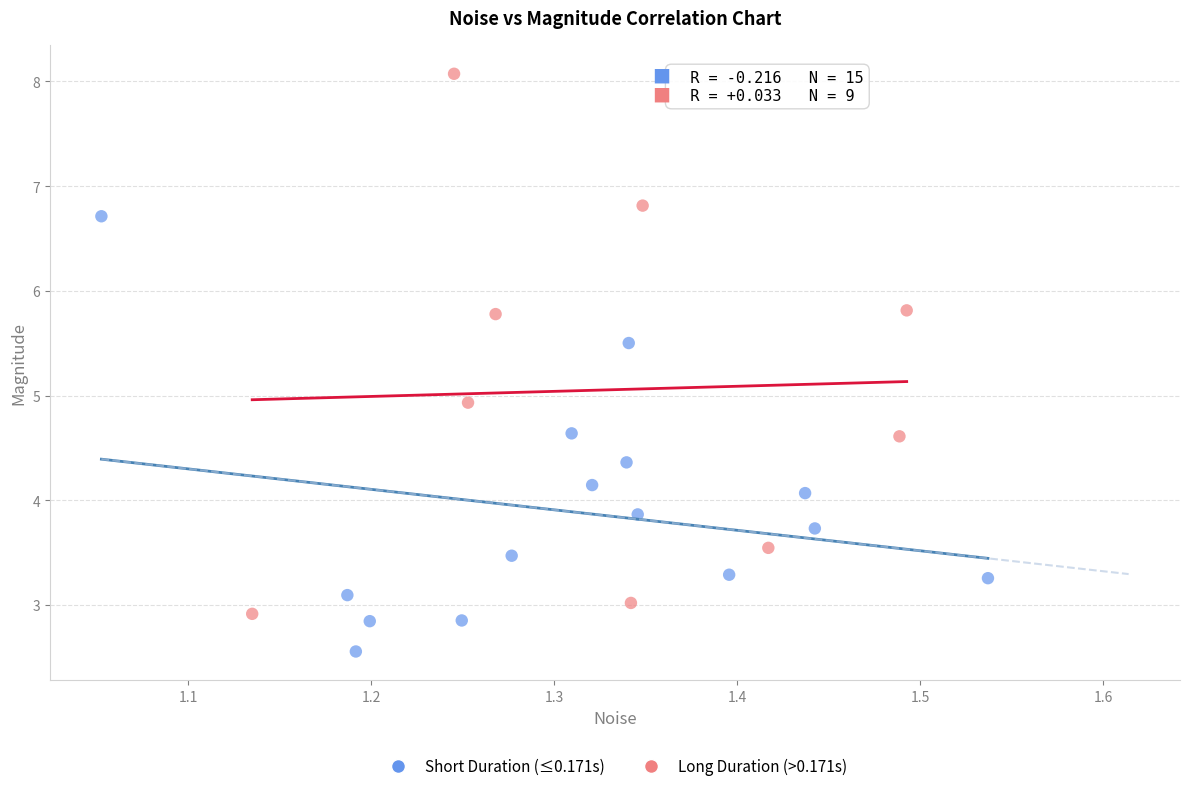

What are all the series names shown in the legend?

Short Duration (≤0.171s), Long Duration (>0.171s)